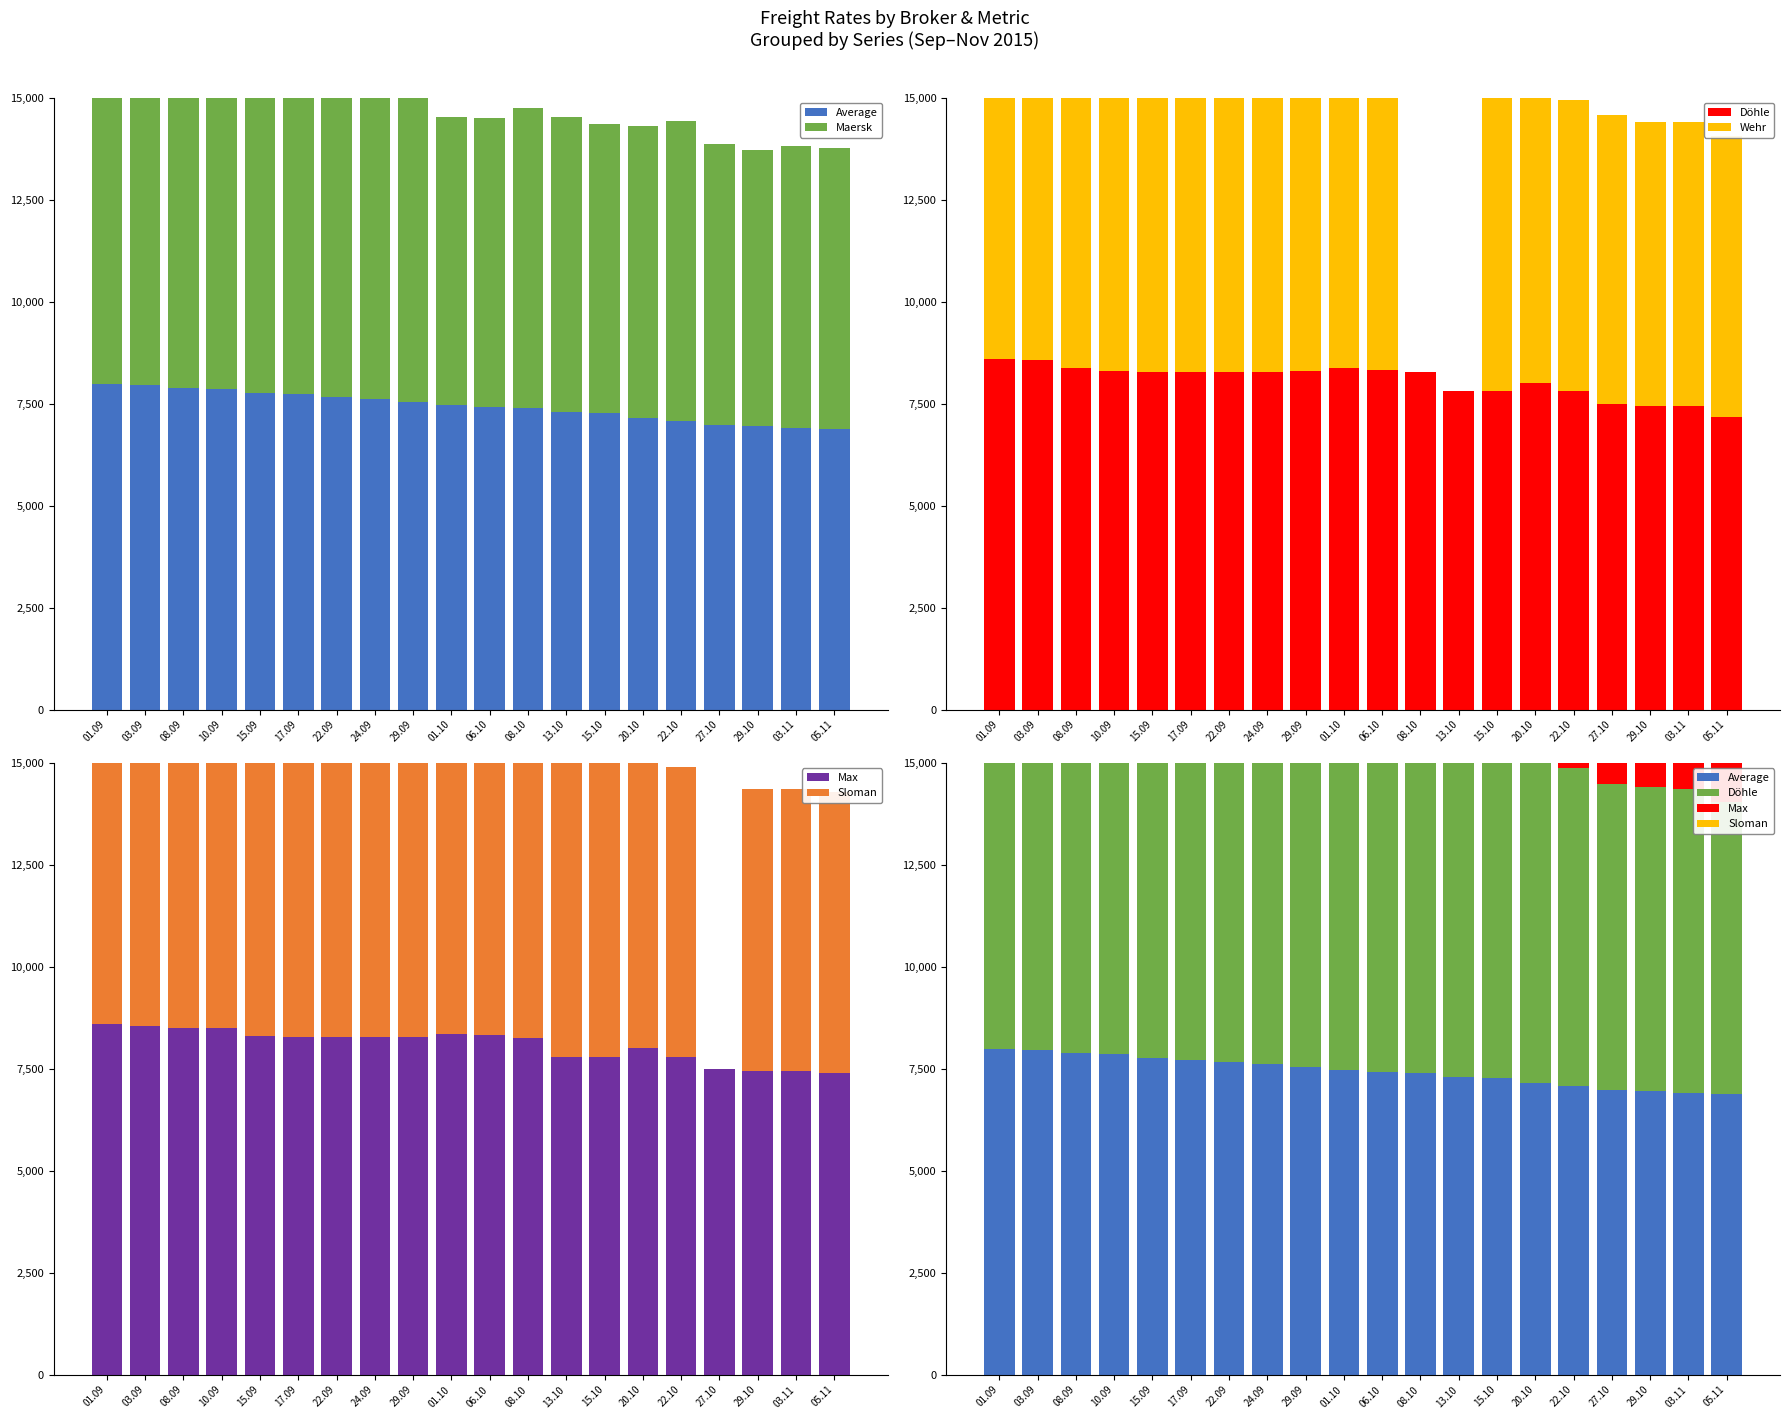

Which series changed the most between 15.09 and 03.11?

Wehr